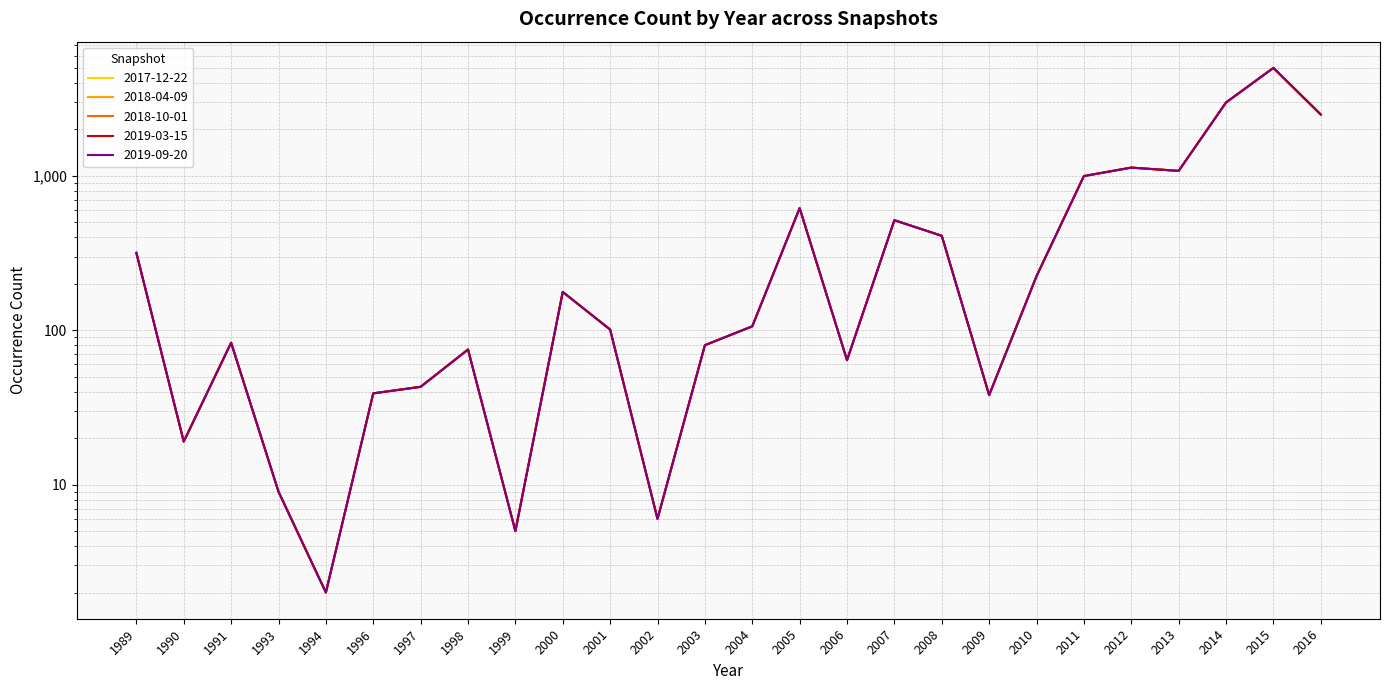

Reading left to right, what are all the values shown in this chart?

2017-12-22: 317	19	83	9	2	39	43	75	5	177	101	6	80	106	618	64	516	409	38	224	997	1131	1077	2987	5005	2496
2018-04-09: 317	19	83	9	2	39	43	75	5	177	101	6	80	106	618	64	516	409	38	224	997	1131	1077	2987	5005	2496
2018-10-01: 317	19	83	9	2	39	43	75	5	177	101	6	80	106	618	64	516	409	38	224	997	1131	1077	2987	5005	2496
2019-03-15: 317	19	83	9	2	39	43	75	5	177	101	6	80	106	618	64	516	409	38	224	997	1131	1077	2987	5005	2496
2019-09-20: 317	19	83	9	2	39	43	75	5	177	101	6	80	106	618	64	516	409	38	224	997	1131	1077	2987	5005	2496